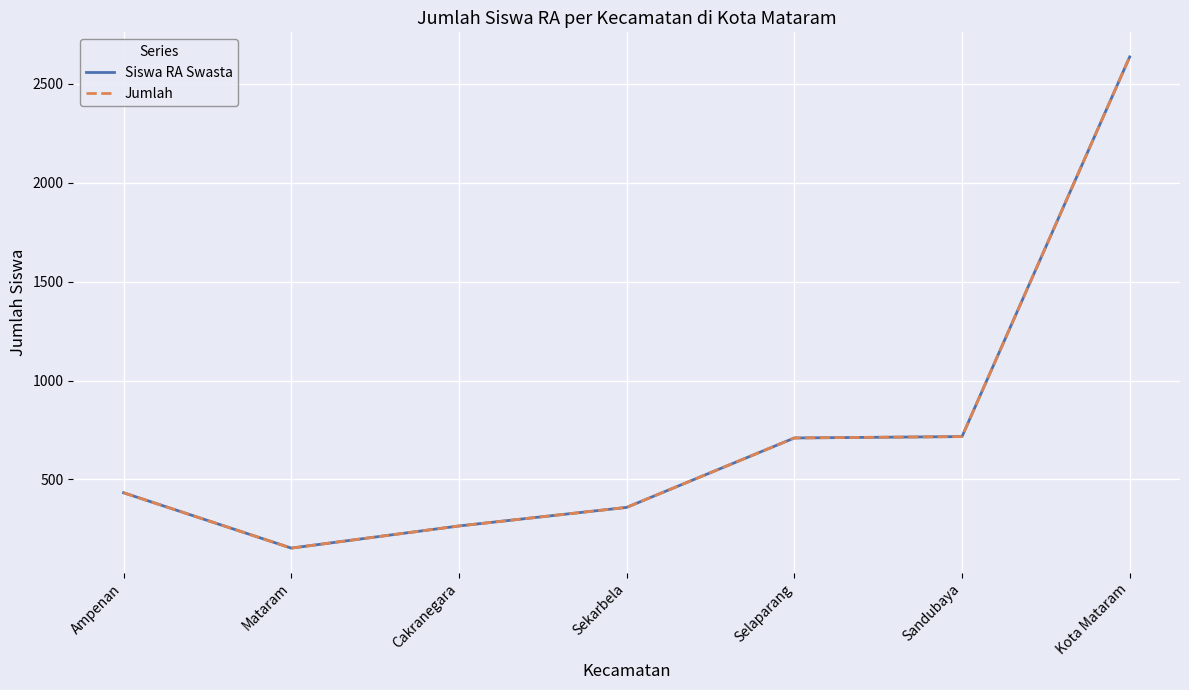

What is the sum of the Jumlah values at Cakranegara and Mataram?

418